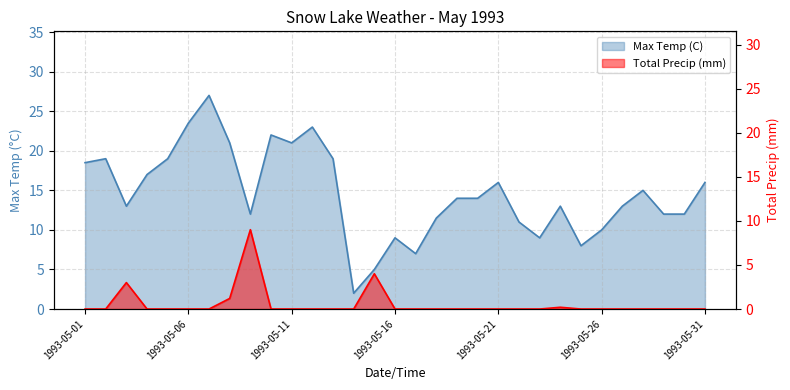

Where does the Max Temp (C) series first go above 14?

1993-05-01